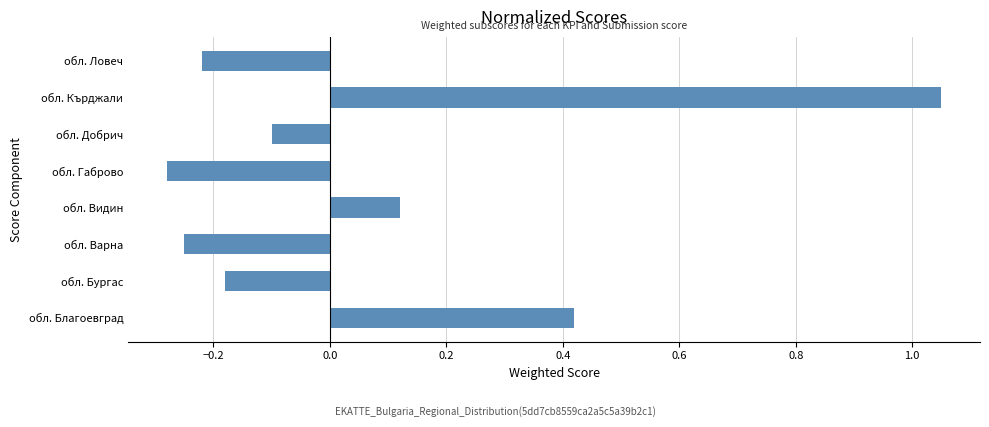

Which has a higher value, обл. Кърджали or обл. Добрич?

обл. Кърджали